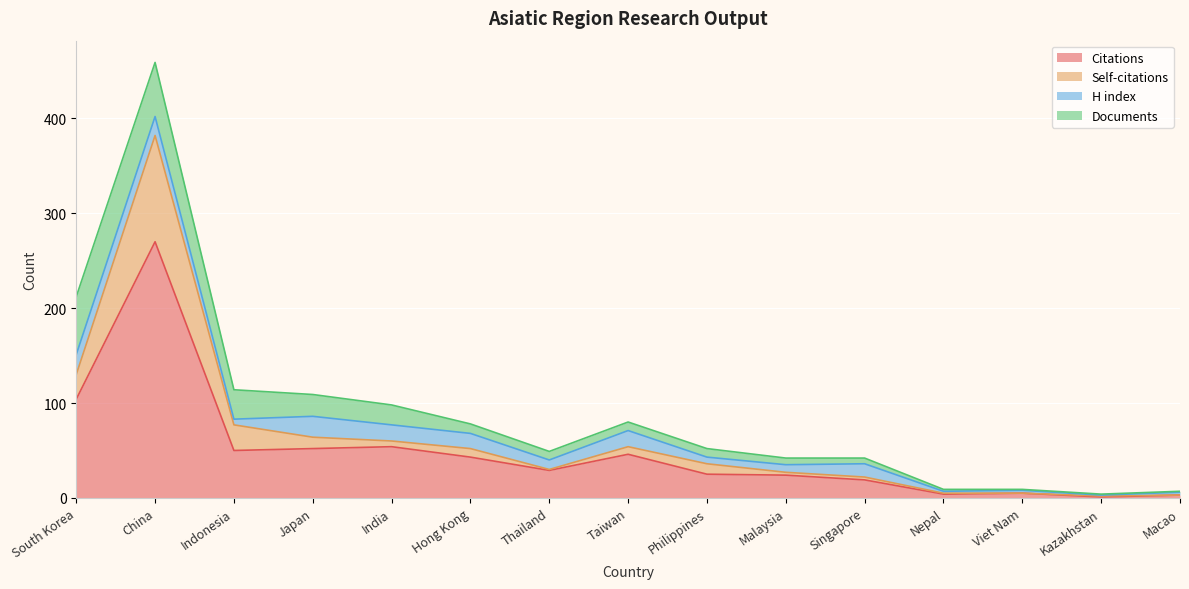

At which category is the sum across all series the highest?

China